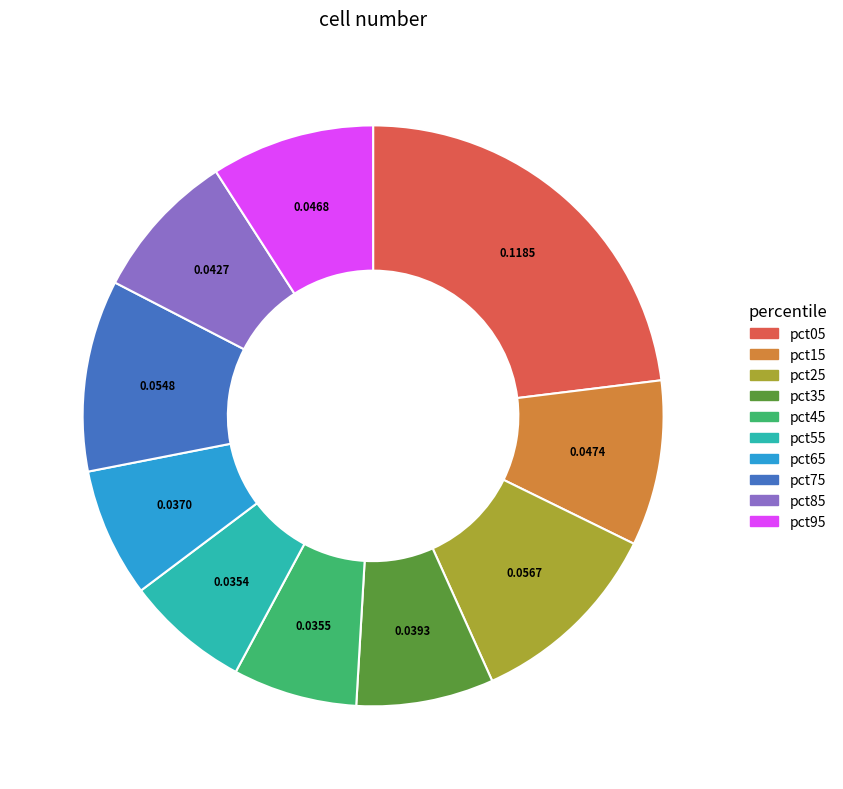

Is there a majority slice in this chart?

No